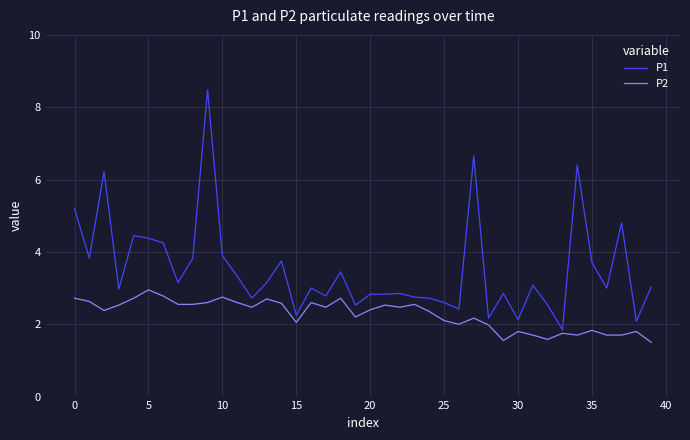

Which series has the widest spread of values?

P1